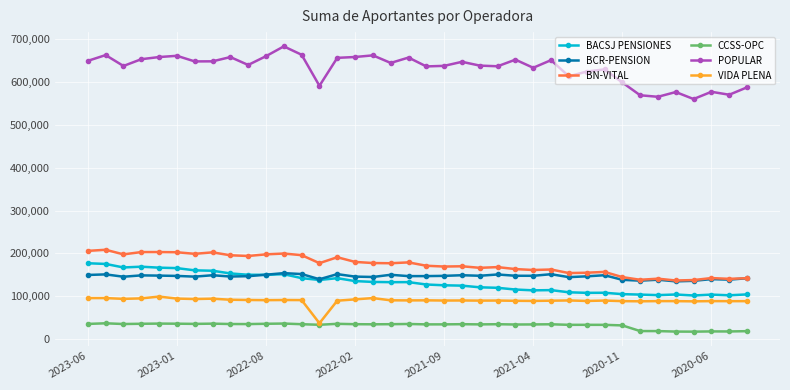

What are all the series names shown in the legend?

BACSJ PENSIONES, BCR-PENSION, BN-VITAL, CCSS-OPC, POPULAR, VIDA PLENA